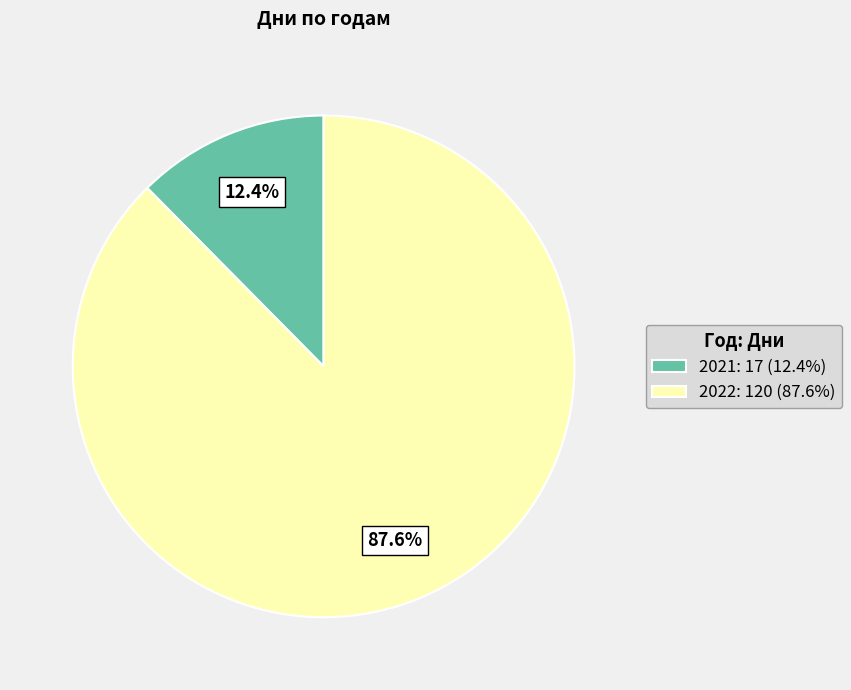

Rank the categories by value from highest to lowest.

2022, 2021